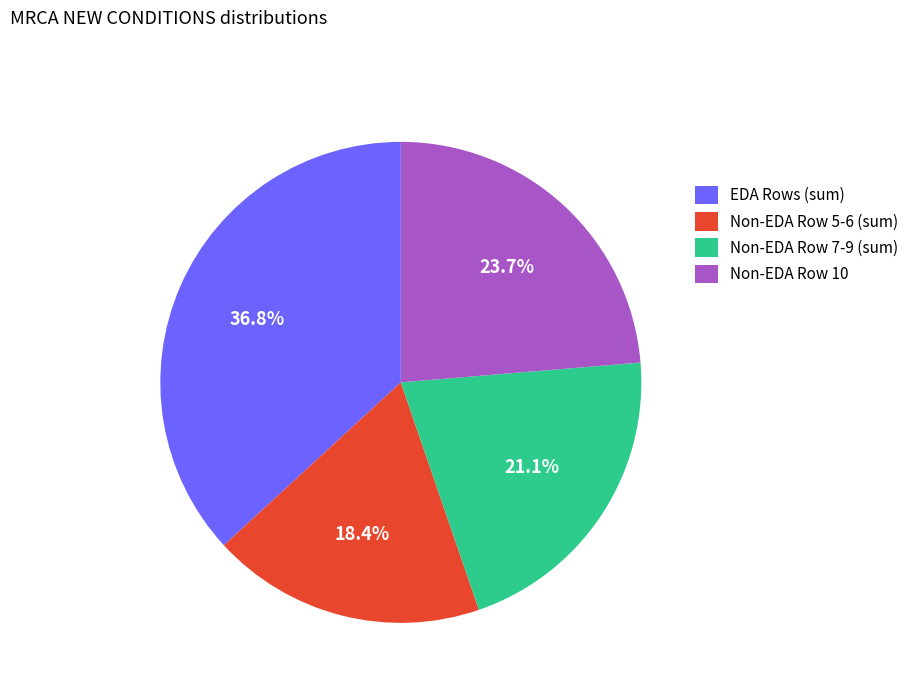

Approximately how many times larger is the value at Non-EDA Row 10 compared to Non-EDA Row 7-9 (sum)?

1.1